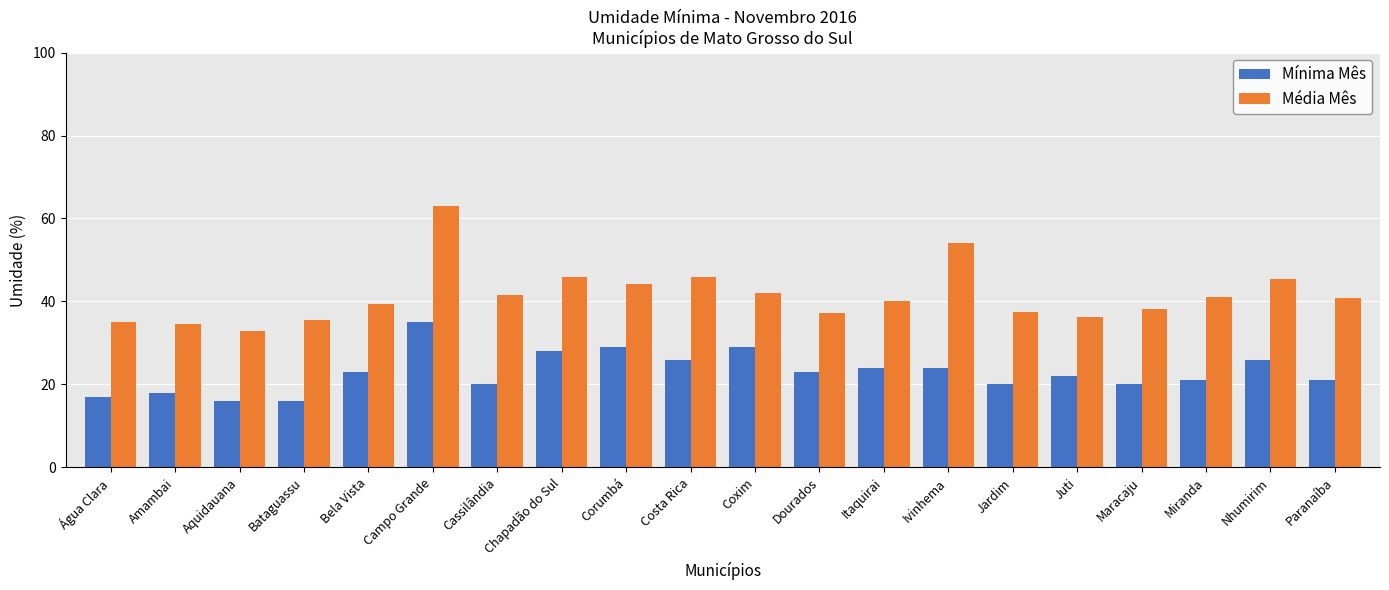

List the series in order of their overall mean, highest first.

Média Mês, Mínima Mês